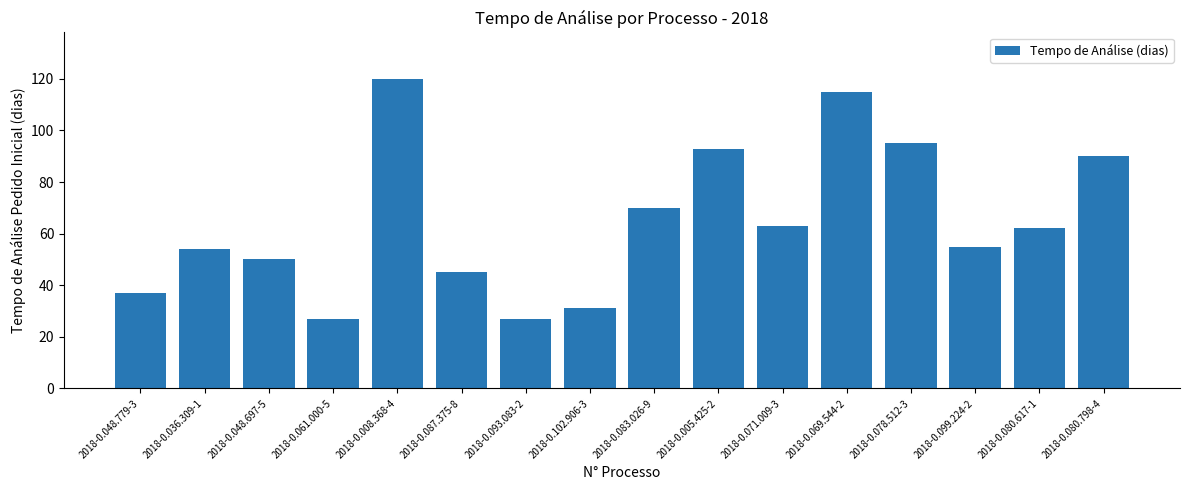

What position from the left is 2018-0.093.083-2?

7